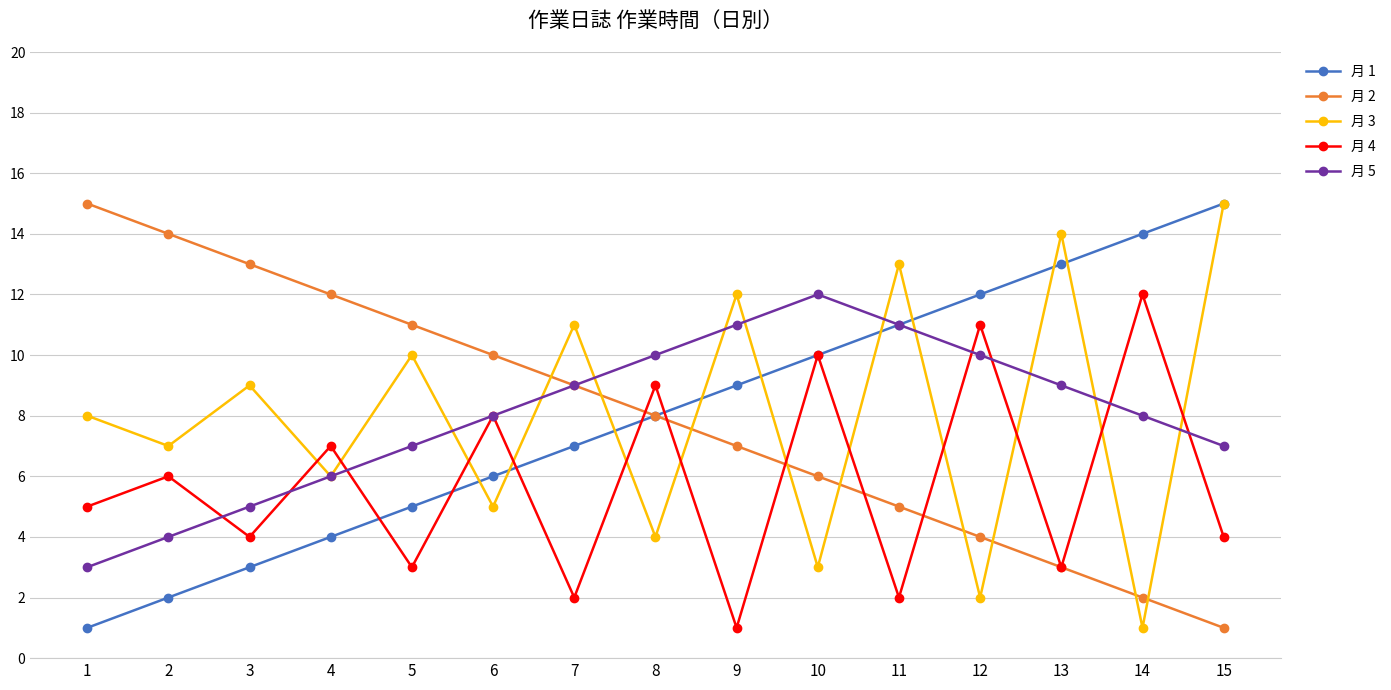

Is this an area chart (filled region under the line)?

No